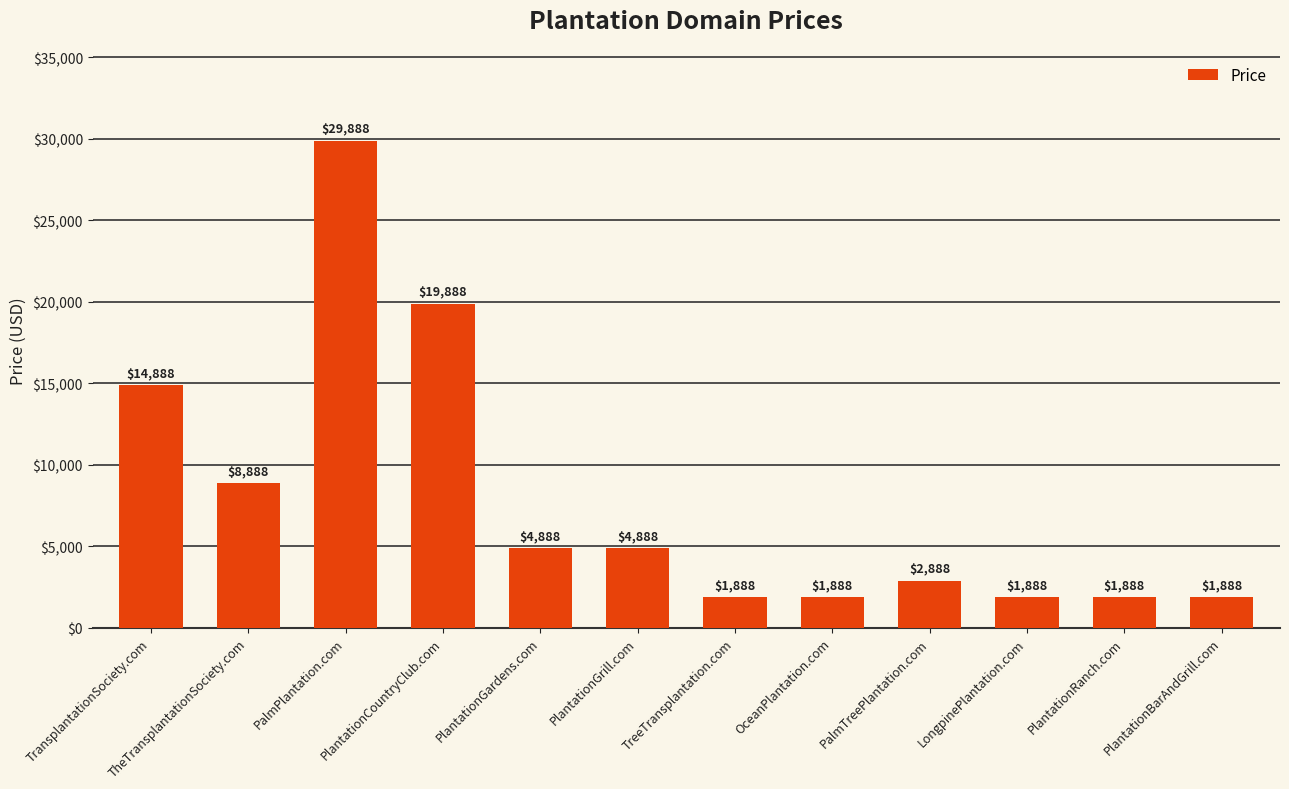

At which label is the value closest to 15888?

TransplantationSociety.com